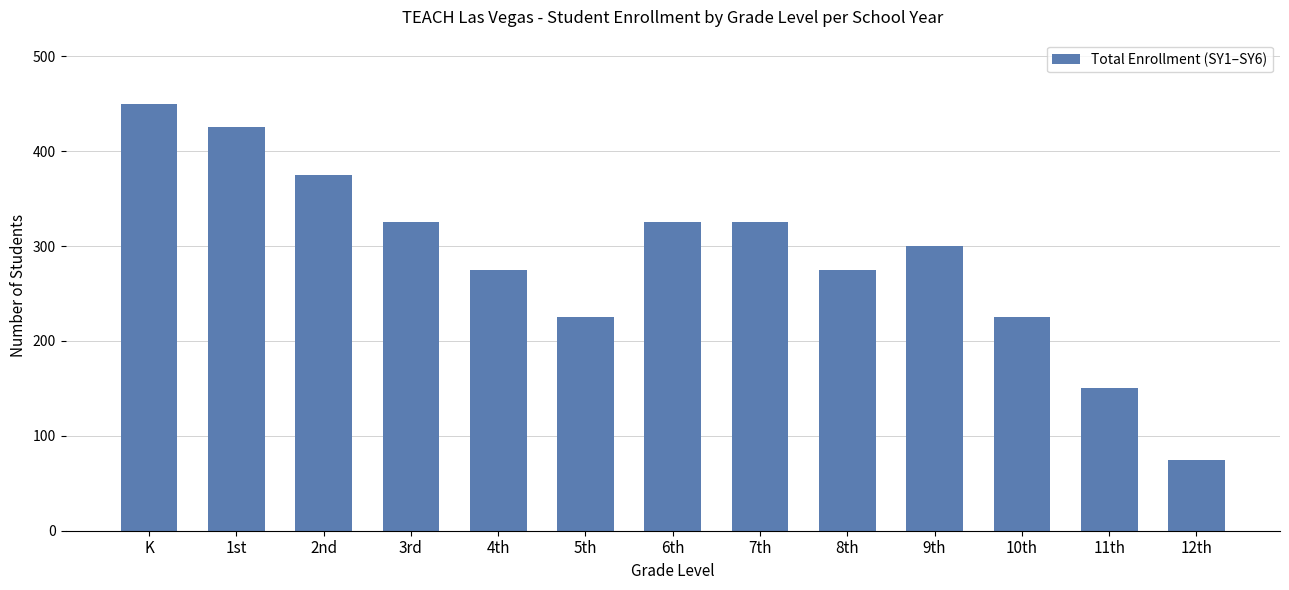

What is the difference between the maximum and minimum values?

375